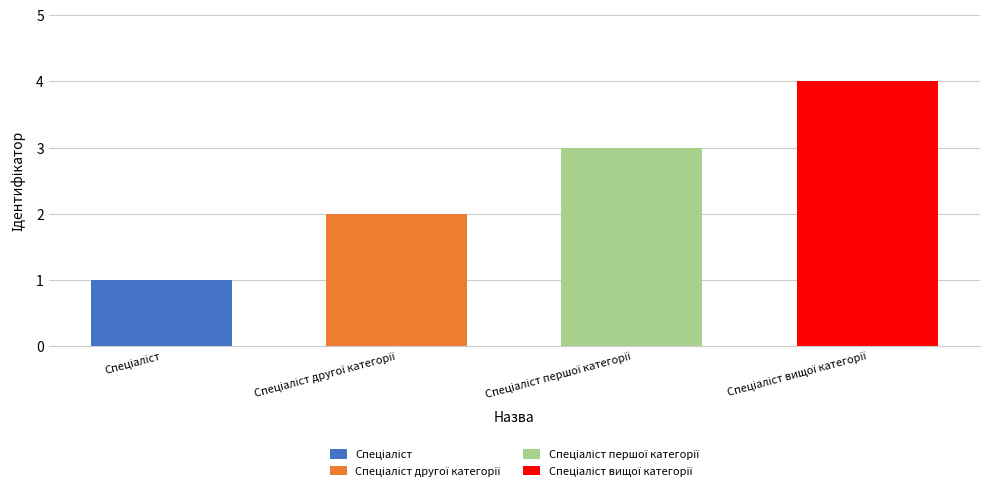

What is the label of the 3rd bar from the left?

Спеціаліст першої категорії